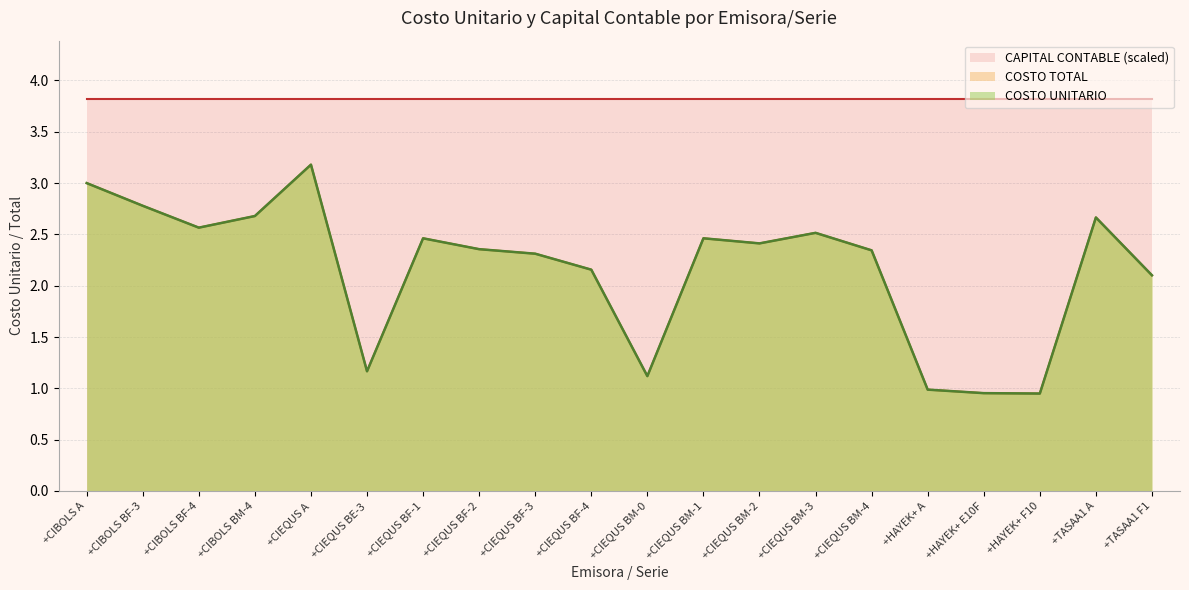

How many interior local peaks does the COSTO TOTAL series have?

5